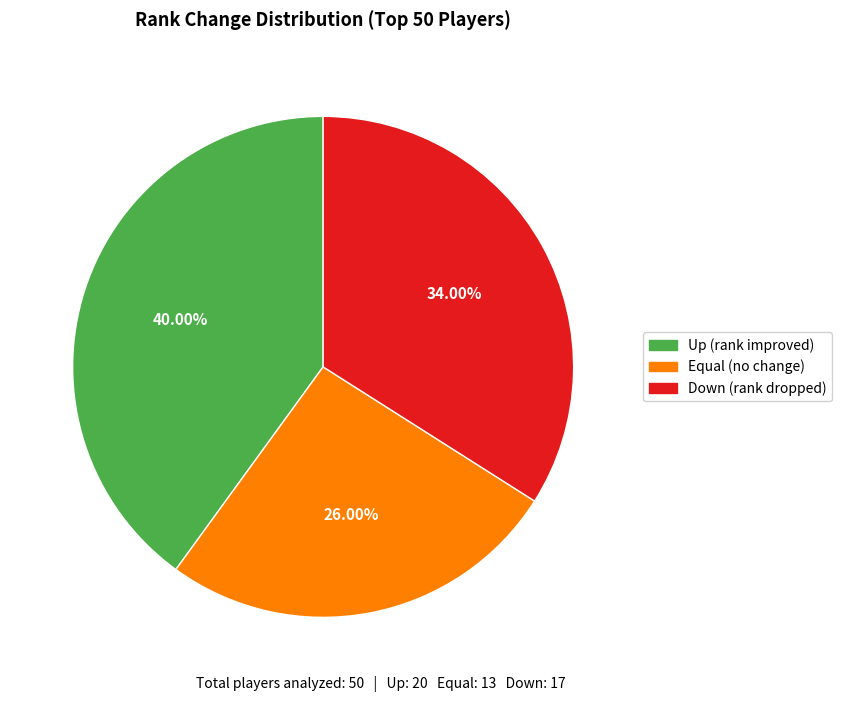

Is there a majority slice in this chart?

No